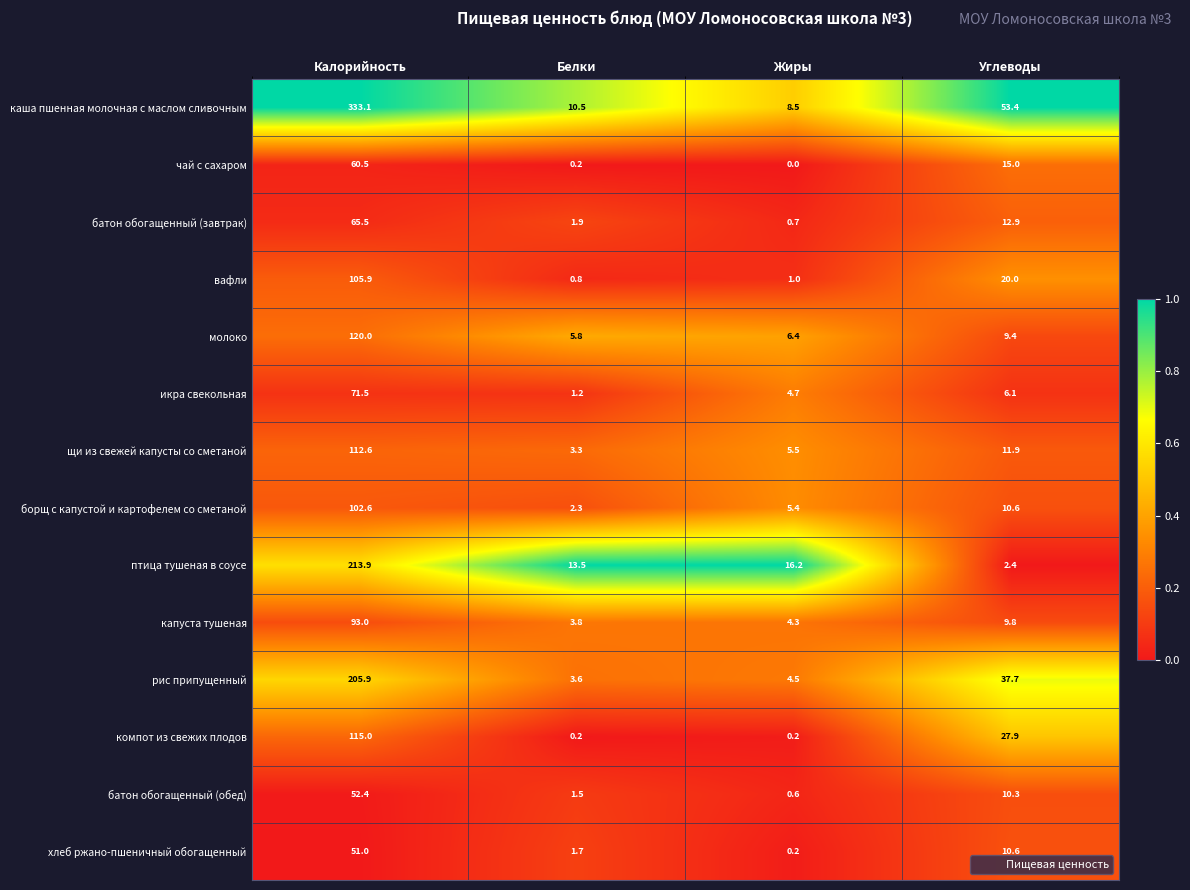

At which label is птица тушеная в соусе closest to 108?

Жиры